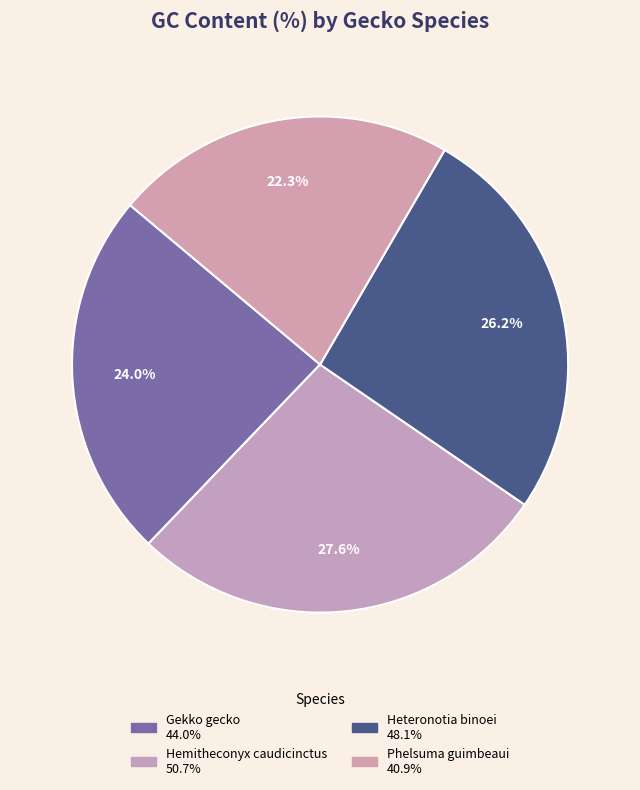

To the nearest percent, what percentage of the pie is Phelsuma guimbeaui?

22%